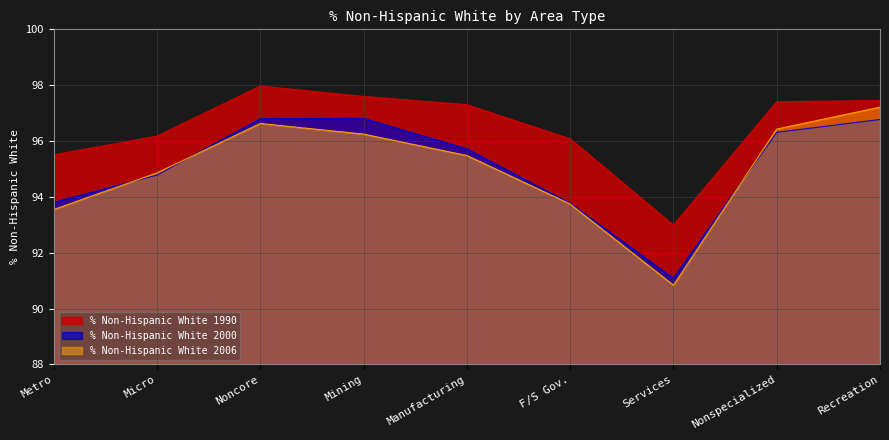

List the labels in order of % Non-Hispanic White 2000 value, smallest first.

Services, F/S Gov., Metro, Micro, Manufacturing, Nonspecialized, Recreation, Noncore, Mining